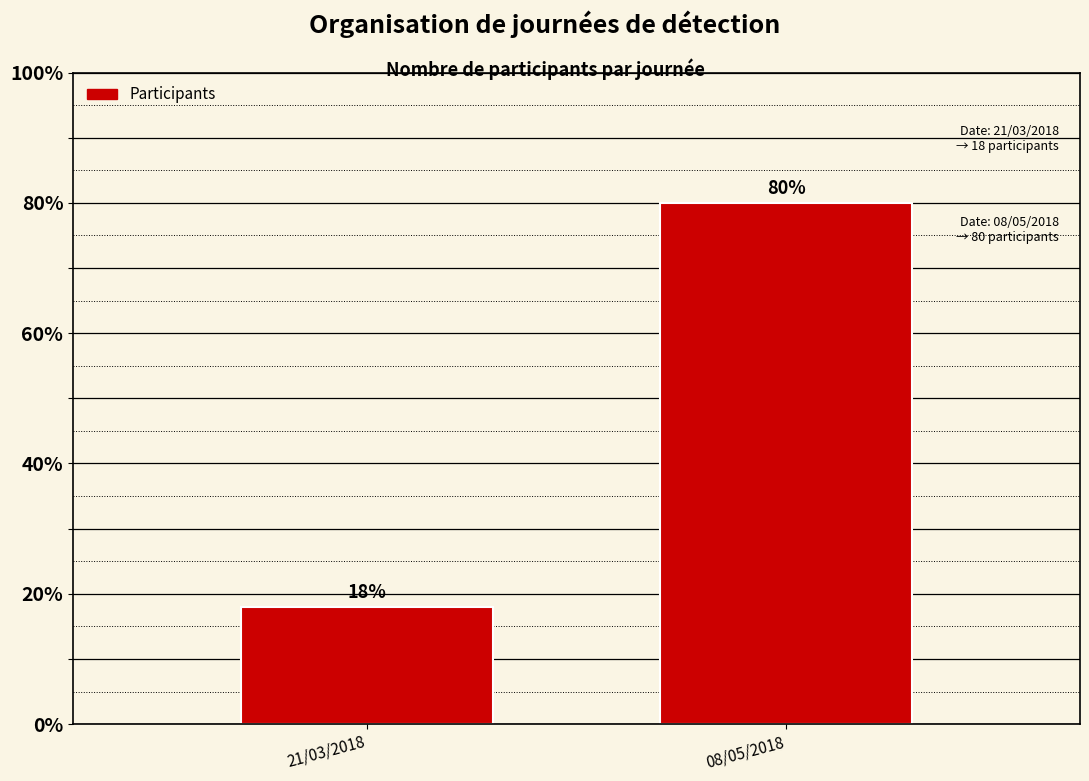

Reading left to right, transcribe all the data shown in this chart.

21/03/2018=18	08/05/2018=80